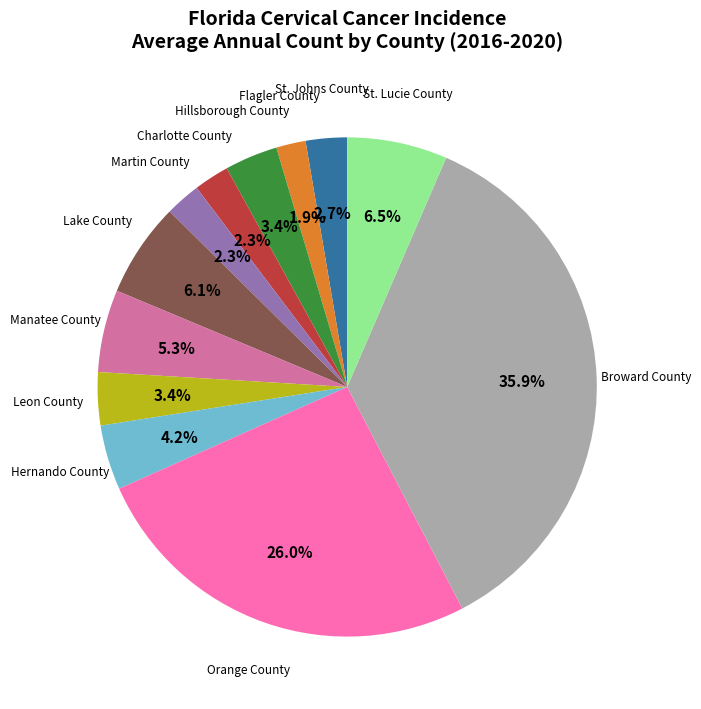

Is there any slice that represents more than half of the pie?

No